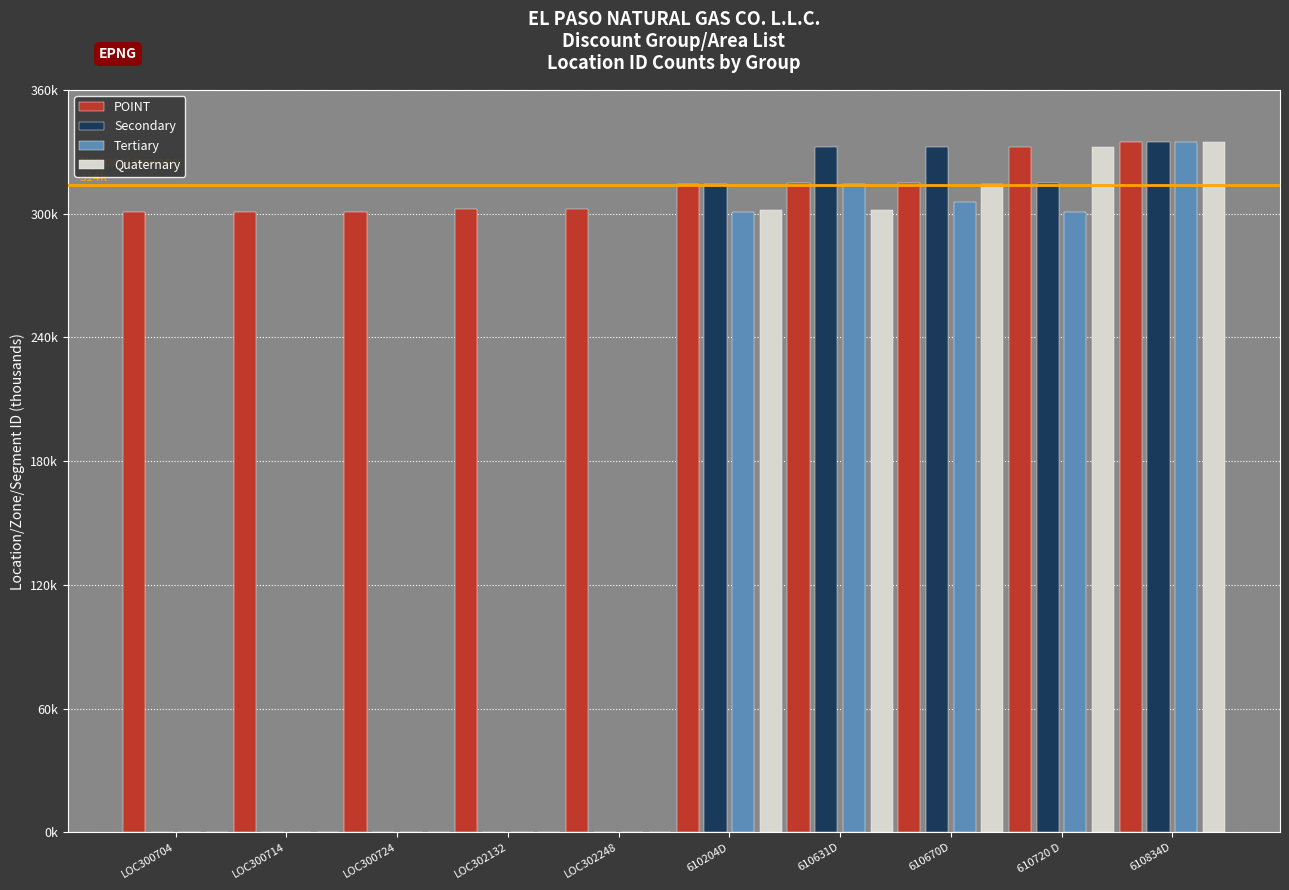

What are all the series names shown in the legend?

POINT, Secondary, Tertiary, Quaternary